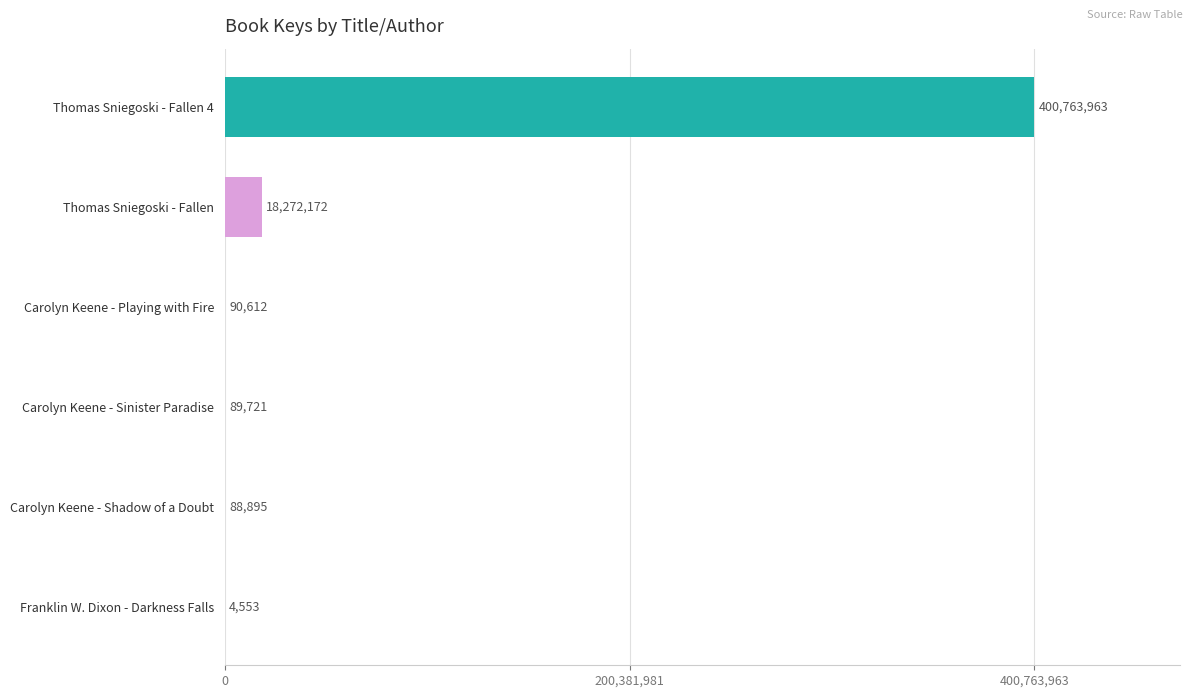

What is the maximum value shown in the chart?

400763963